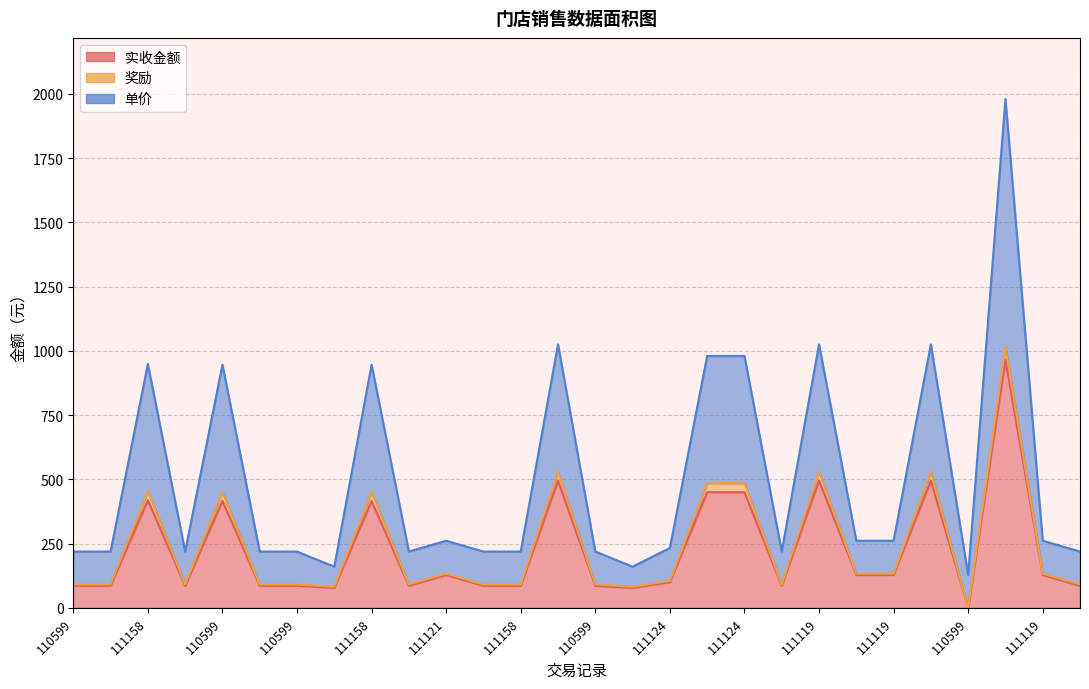

Which has a higher value, 111124 or 111119?

111119